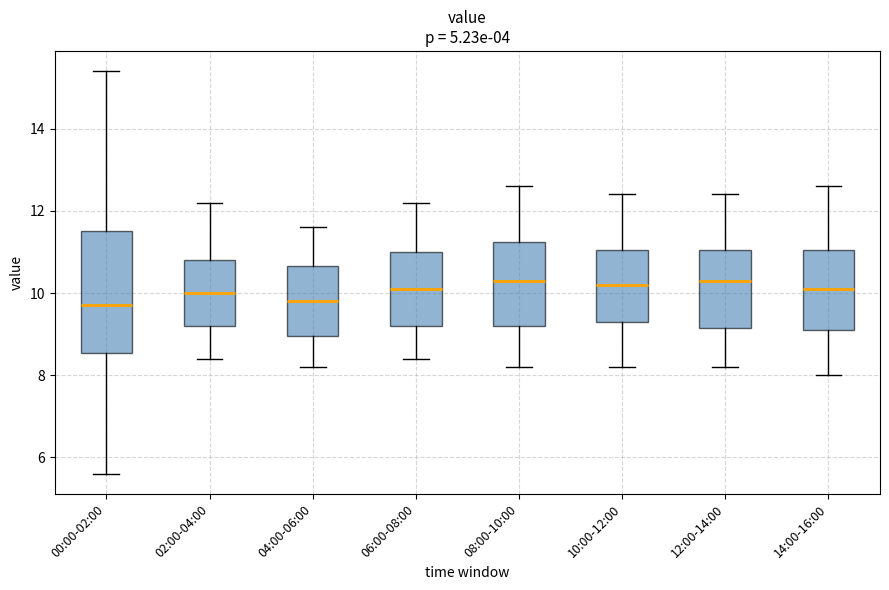

Reading left to right, read every box against the y-axis: the position of its median line, the range the box covers, and the ends of its whiskers. The values are not printed on the chart, so give them approximately, as read against the axis.

00:00-02:00: median 9.8, box 8.6 to 11.6, whiskers 5.6 to 15.4
02:00-04:00: median 10.0, box 9.2 to 10.8, whiskers 8.4 to 12.2
04:00-06:00: median 9.8, box 9.0 to 10.6, whiskers 8.2 to 11.6
06:00-08:00: median 10.2, box 9.2 to 11.0, whiskers 8.4 to 12.2
08:00-10:00: median 10.4, box 9.2 to 11.2, whiskers 8.2 to 12.6
10:00-12:00: median 10.2, box 9.4 to 11.0, whiskers 8.2 to 12.4
12:00-14:00: median 10.4, box 9.2 to 11.0, whiskers 8.2 to 12.4
14:00-16:00: median 10.2, box 9.2 to 11.0, whiskers 8.0 to 12.6